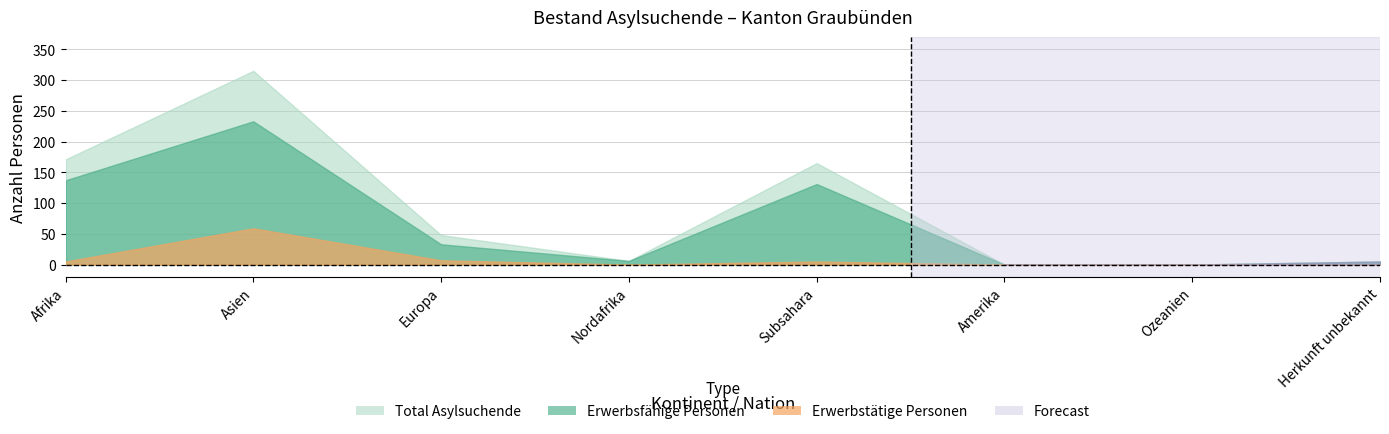

At which label does Total Asylsuchende reach its minimum?

Amerika